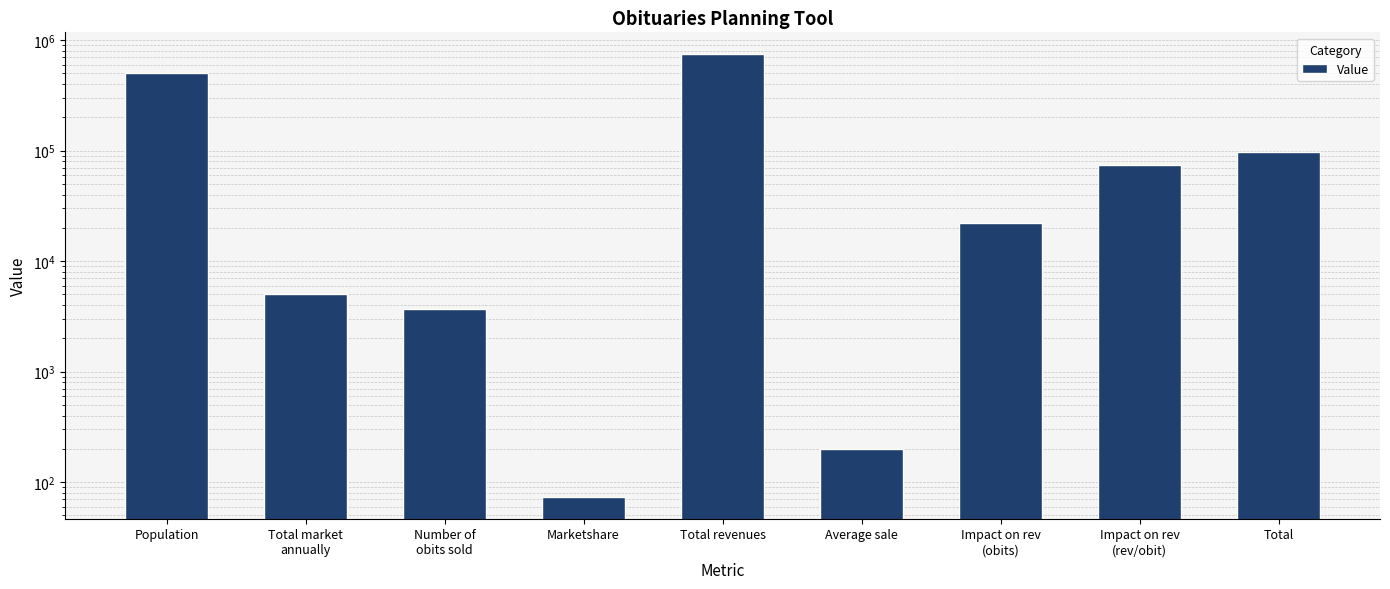

How many bars are there in total?

9